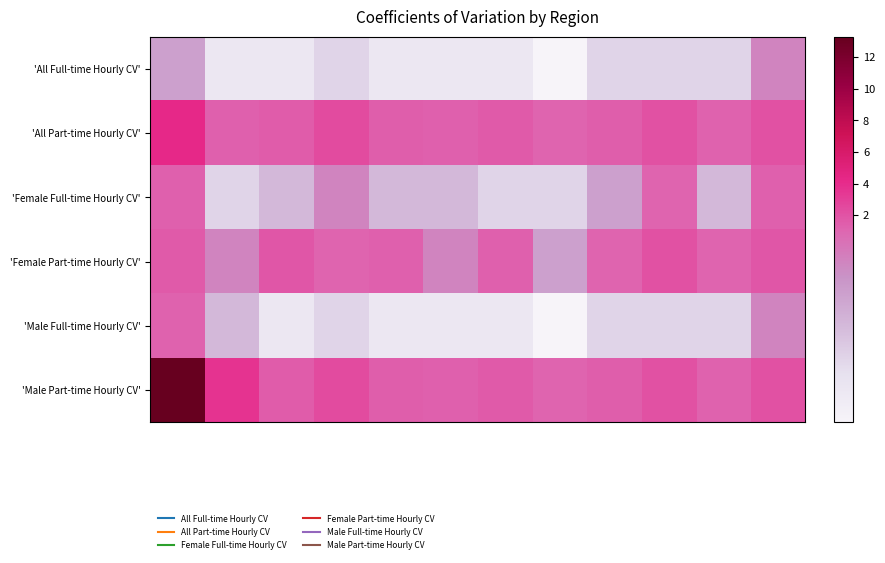

What is the minimum value shown in the chart?

0.5